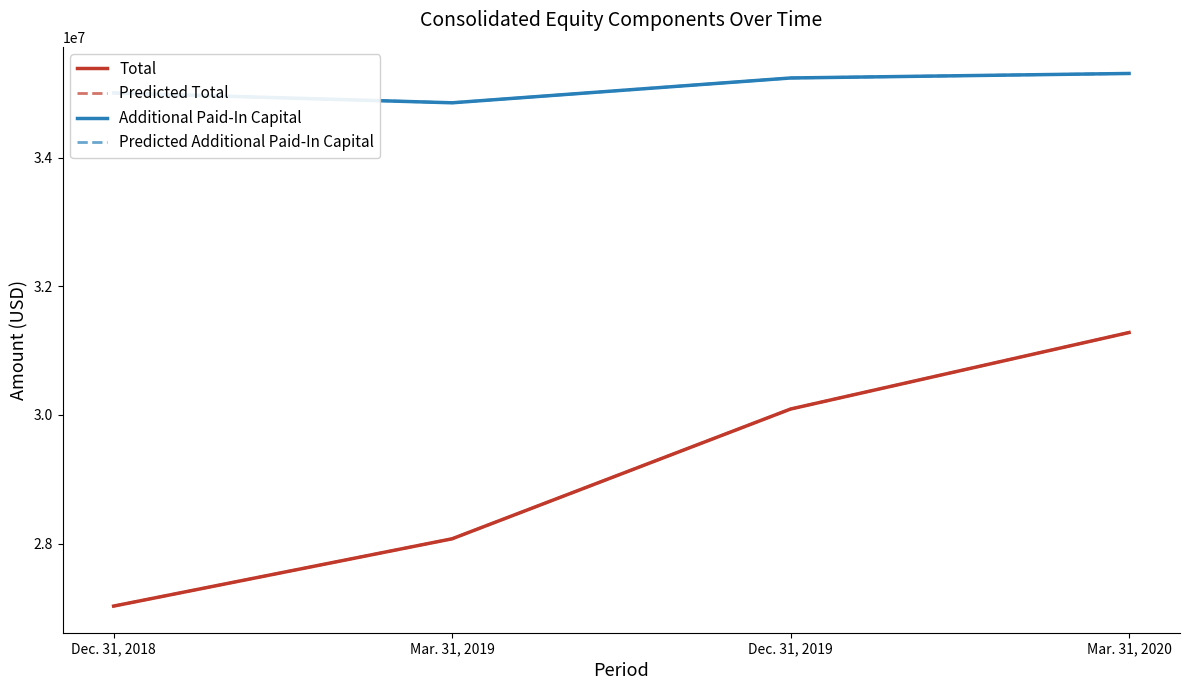

What is the label of the 4th point from the left?

Mar. 31, 2020